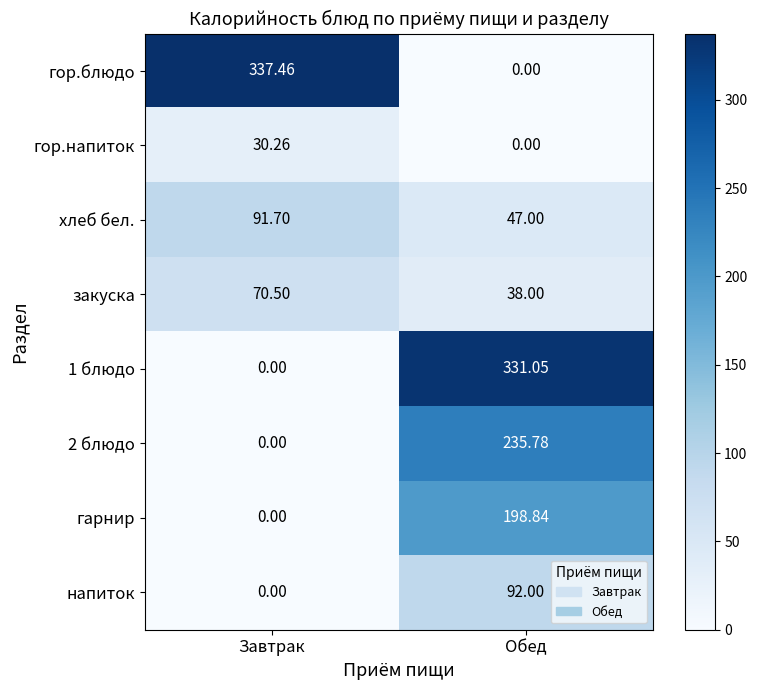

Rank the series by their maximum value, from highest to lowest.

гор.блюдо, 1 блюдо, 2 блюдо, гарнир, напиток, хлеб бел., закуска, гор.напиток